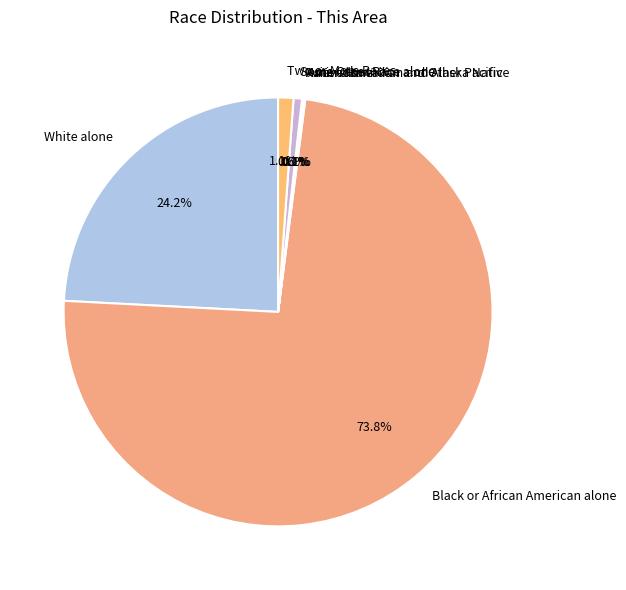

True or false: Two or More Races accounts for 10% of the total.

False